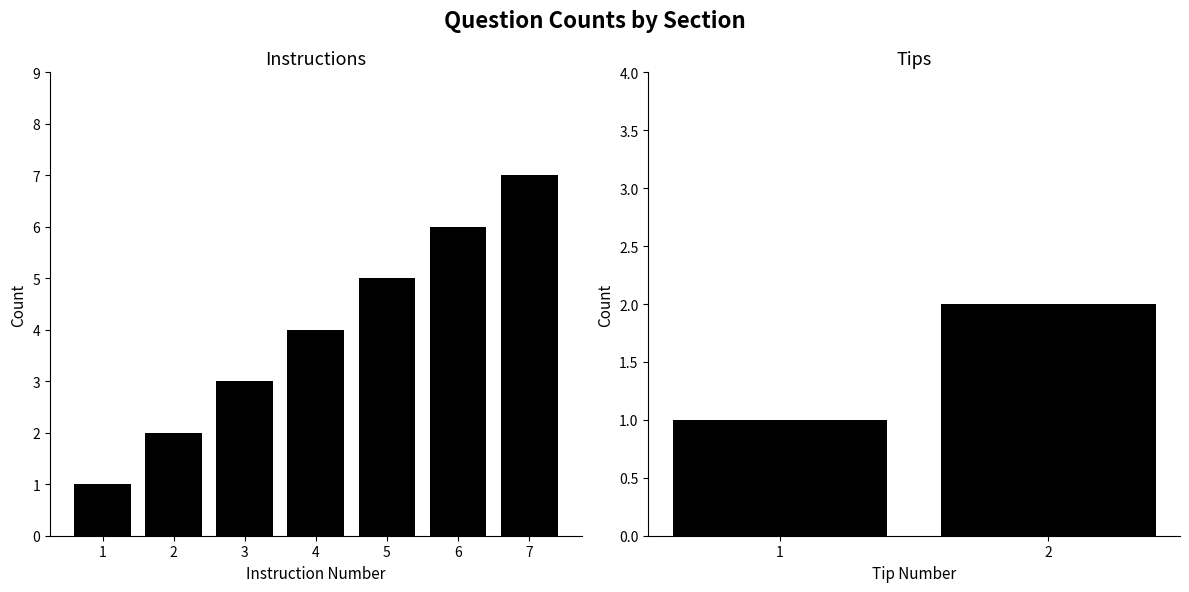

Where is the data nearest to the value 4?

4